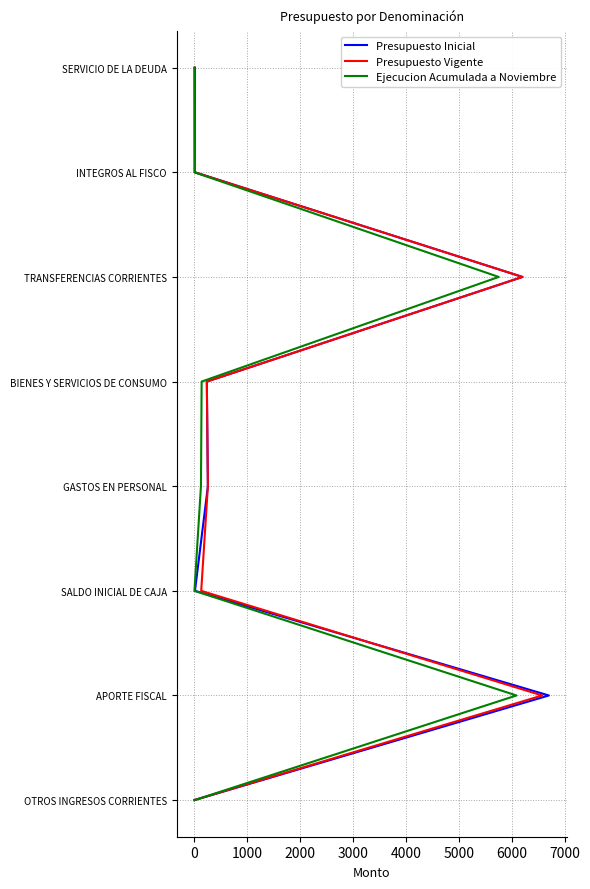

How many categories are shown in the chart?

8